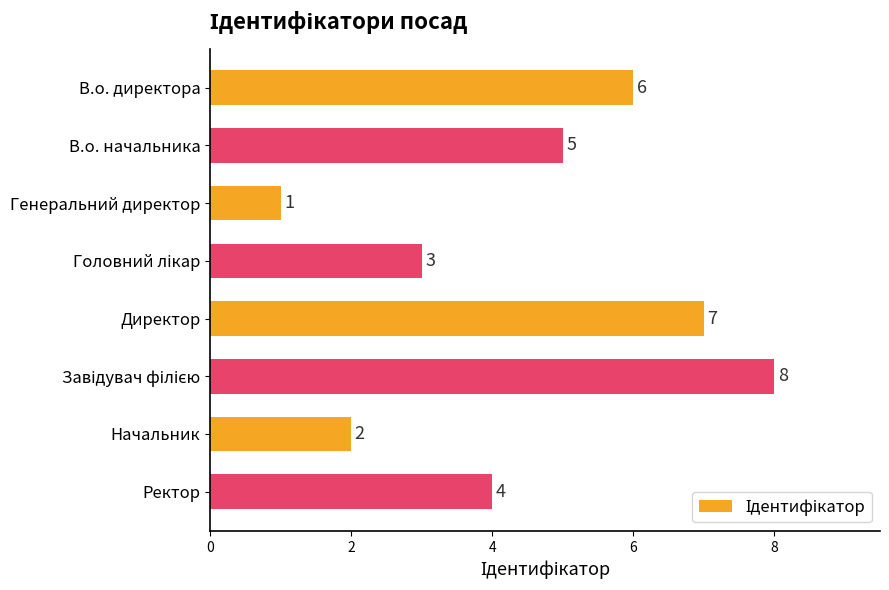

How many data points are less than 5?

4